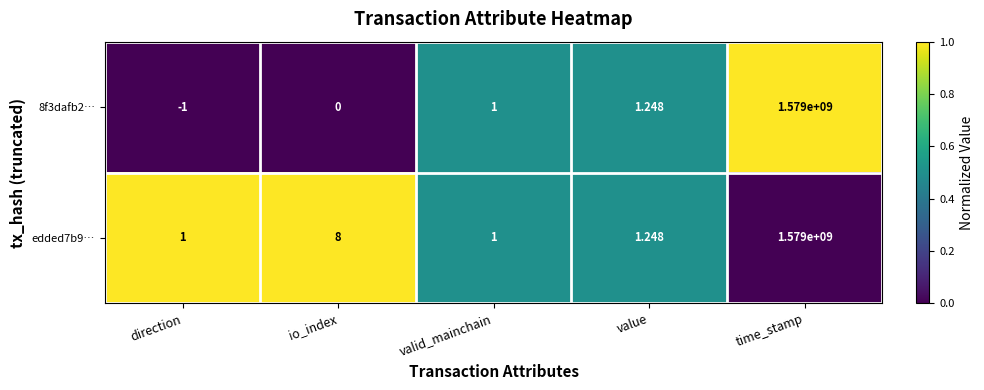

Which label corresponds to the largest value in the chart?

time_stamp